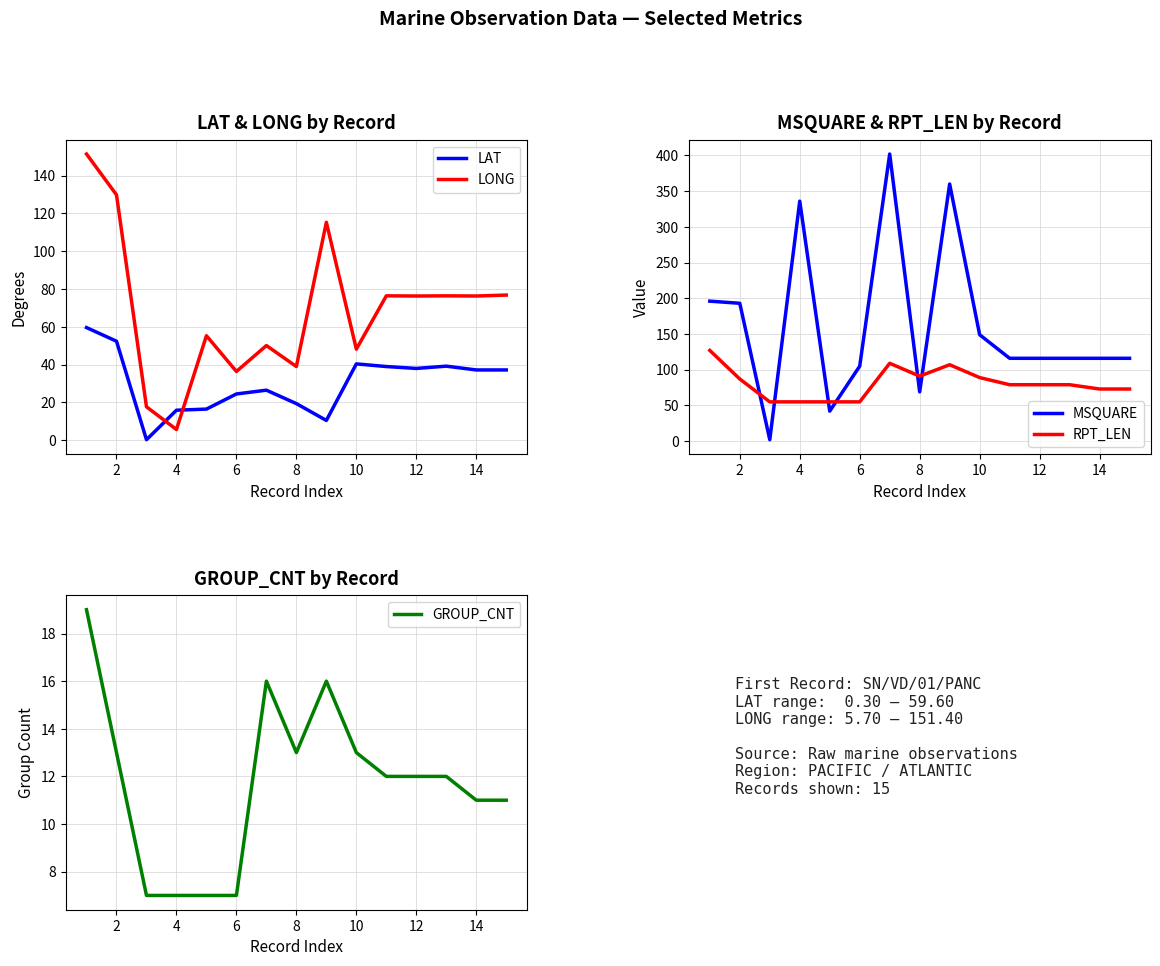

Rank the categories by RPT_LEN value from lowest to highest.

4, 6, 8, 10, 13, 14, 10, 11, 12, 2, 9, 14, 16, 12, 0